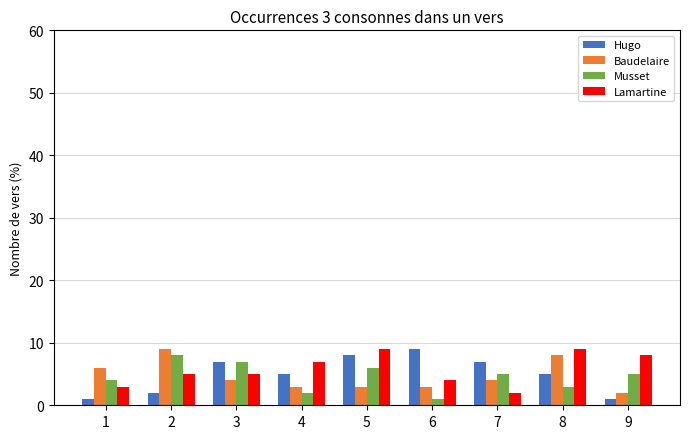

The value of Musset at 3 is 7. True or false?

True